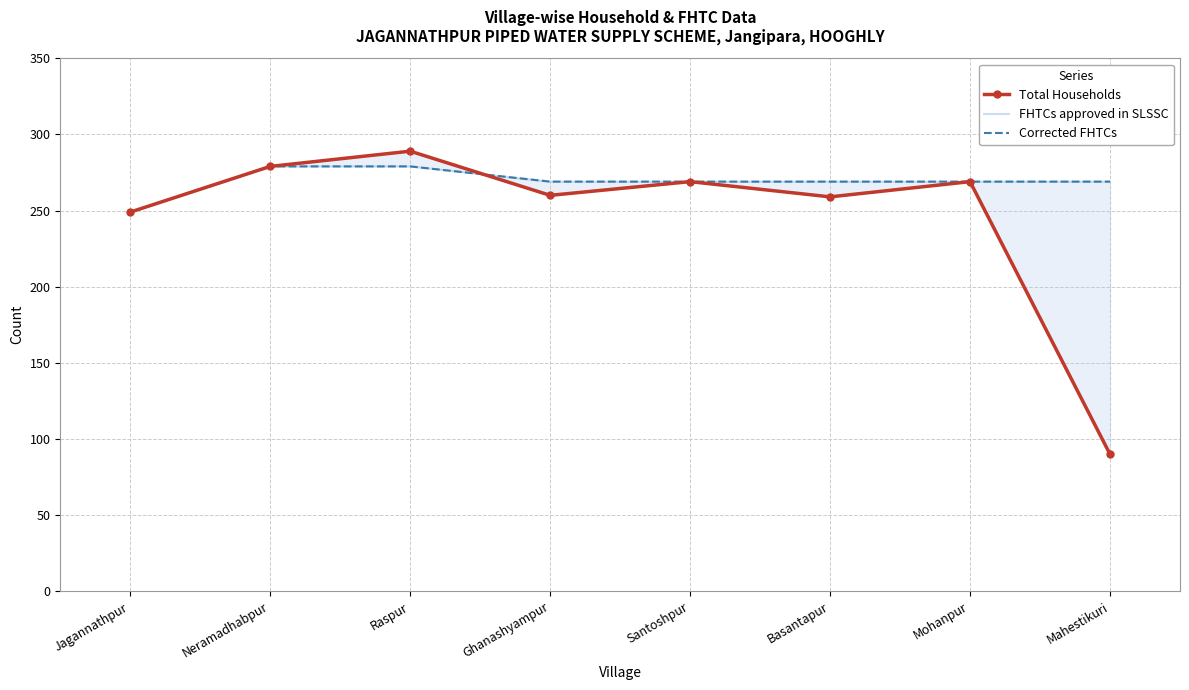

True or false: FHTCs approved in SLSSC and Corrected FHTCs cross at least once.

False